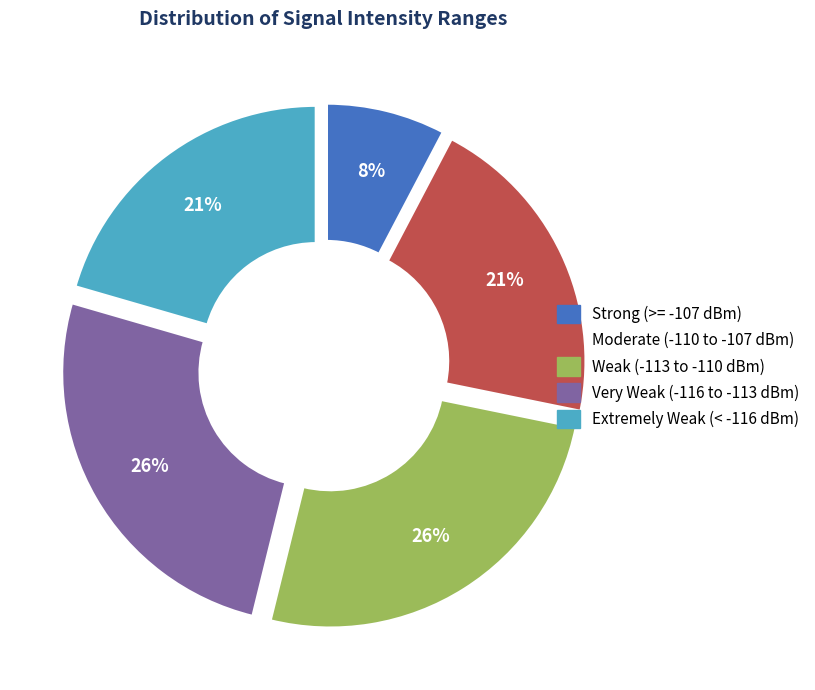

Is there a majority slice in this chart?

No